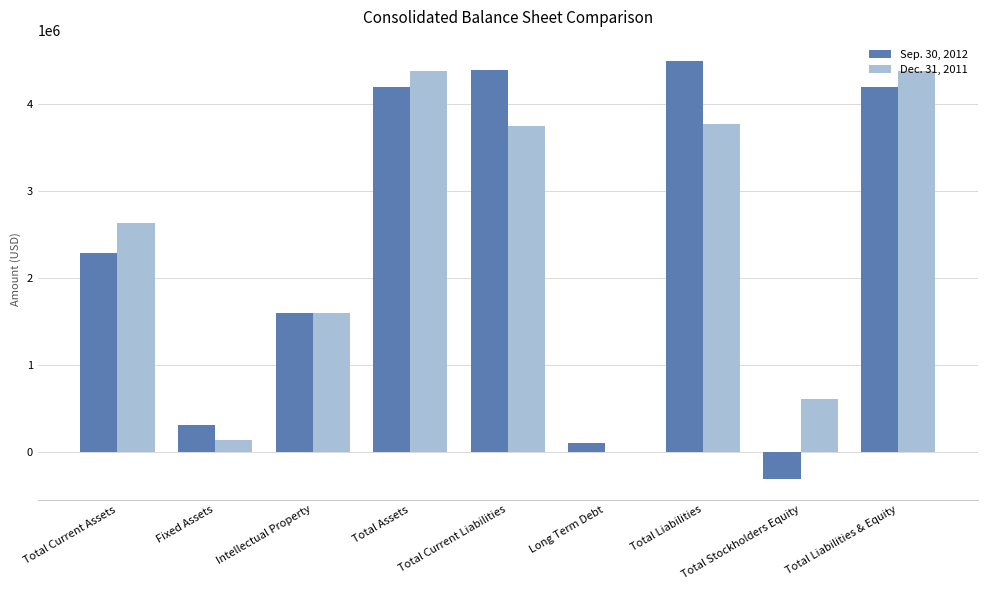

Is it true that Dec. 31, 2011 equals 2095574 at Intellectual Property?

False